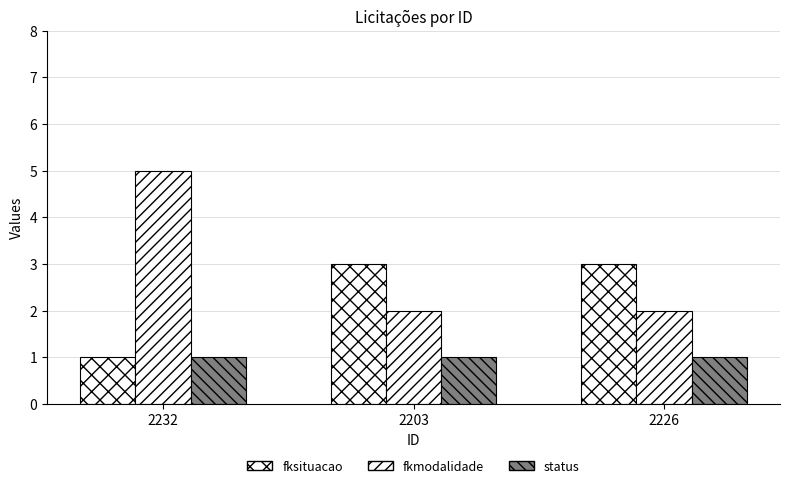

Reading right to left, what are all the values shown in this chart?

fksituacao: 3	3	1
fkmodalidade: 2	2	5
status: 1	1	1